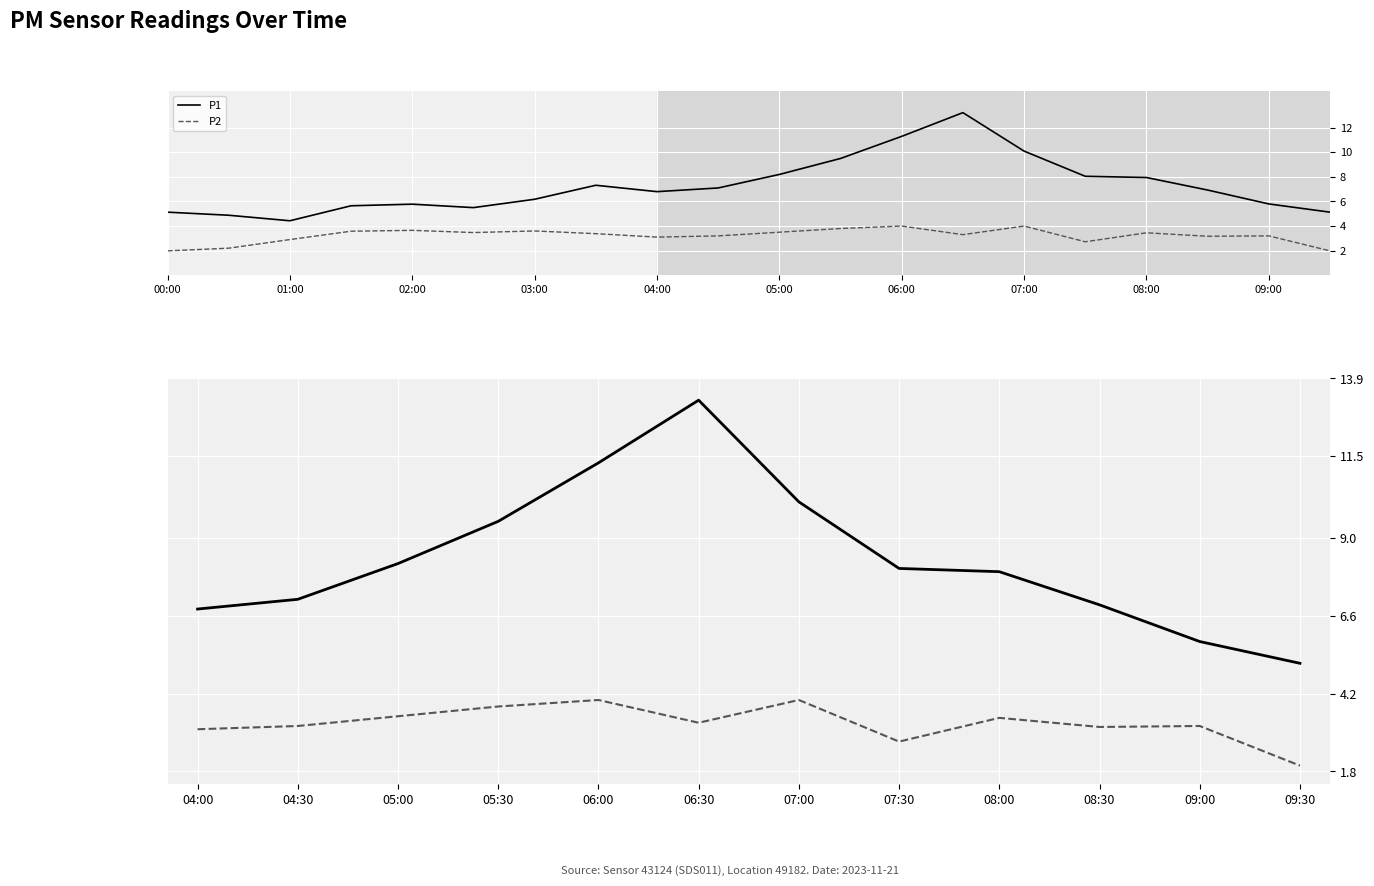

Reading left to right, extract all data points from this chart.

P1: 6.8	7.1	8.2	9.5	11.3	13.2	10.1	8.1	8.0	6.9	5.8	5.1
P2: 3.1	3.2	3.5	3.8	4.0	3.3	4.0	2.7	3.5	3.2	3.2	2.0